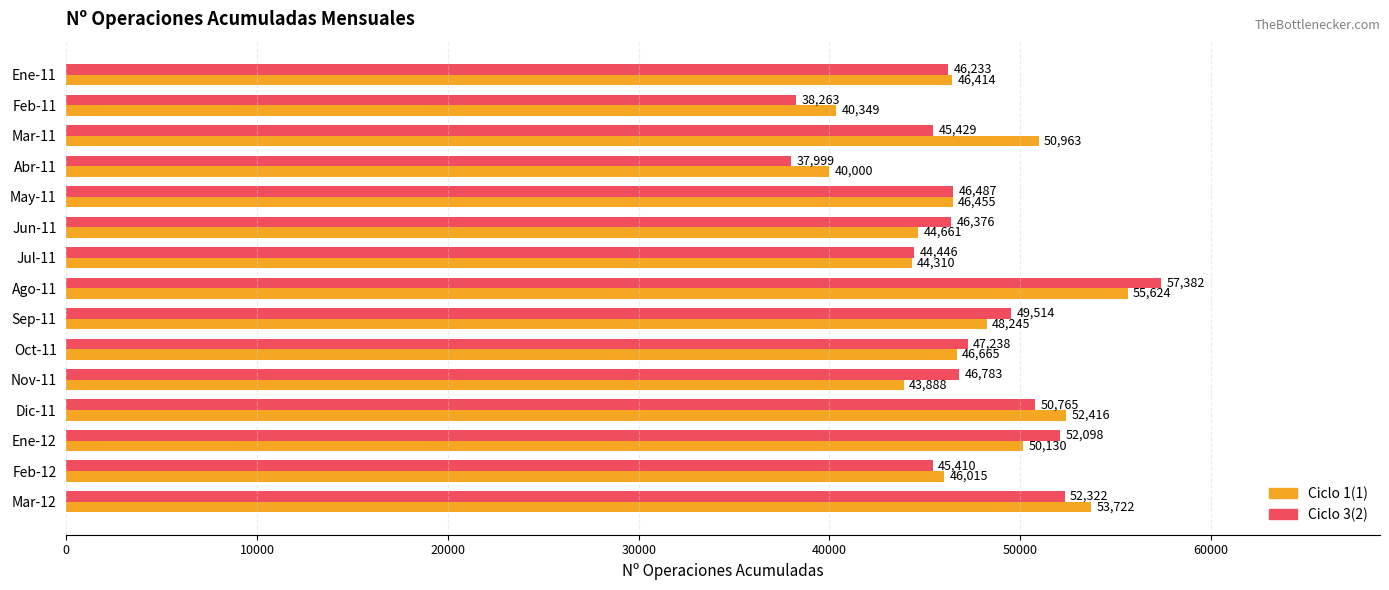

Rank the series by their maximum value, from highest to lowest.

Ciclo 3(2), Ciclo 1(1)